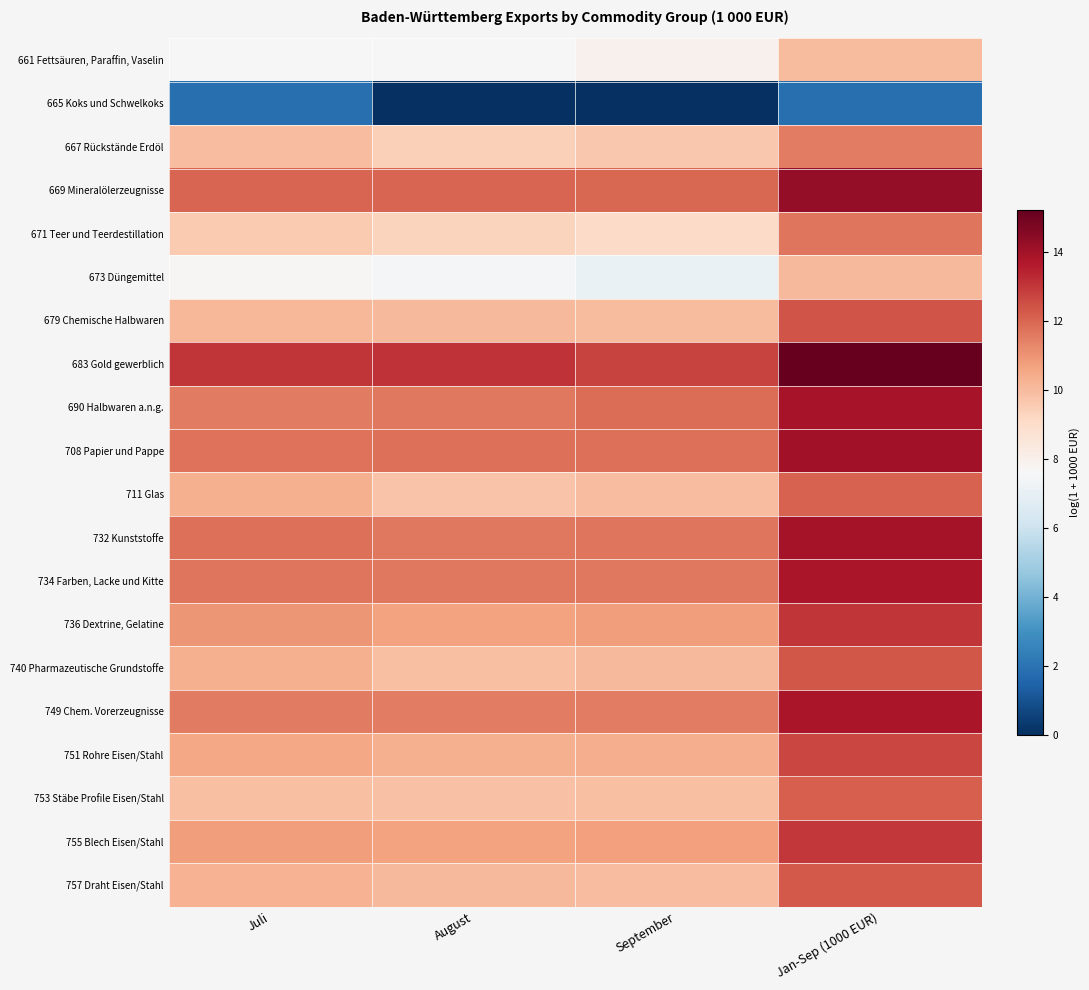

Reading left to right, list all the values displayed in this chart.

661 Fettsäuren, Paraffin, Vaselin: Juli=7.6	August=7.7	September=7.9	Jan-Sep (1000 EUR)=10.0
665 Koks und Schwelkoks: Juli=1.9	August=0.0	September=0.0	Jan-Sep (1000 EUR)=1.9
667 Rückstände Erdöl: Juli=10.0	August=9.4	September=9.7	Jan-Sep (1000 EUR)=11.5
669 Mineralölerzeugnisse: Juli=12.1	August=12.0	September=11.9	Jan-Sep (1000 EUR)=14.3
671 Teer und Teerdestillation: Juli=9.6	August=9.3	September=9.1	Jan-Sep (1000 EUR)=11.7
673 Düngemittel: Juli=7.7	August=7.5	September=7.1	Jan-Sep (1000 EUR)=10.1
679 Chemische Halbwaren: Juli=10.1	August=10.1	September=10.0	Jan-Sep (1000 EUR)=12.4
683 Gold gewerblich: Juli=13.0	August=13.1	September=12.8	Jan-Sep (1000 EUR)=15.2
690 Halbwaren a.n.g.: Juli=11.6	August=11.6	September=11.8	Jan-Sep (1000 EUR)=13.9
708 Papier und Pappe: Juli=11.7	August=11.8	September=11.8	Jan-Sep (1000 EUR)=14.0
711 Glas: Juli=10.3	August=9.8	September=9.9	Jan-Sep (1000 EUR)=12.1
732 Kunststoffe: Juli=11.8	August=11.6	September=11.7	Jan-Sep (1000 EUR)=14.0
734 Farben, Lacke und Kitte: Juli=11.7	August=11.6	September=11.6	Jan-Sep (1000 EUR)=13.8
736 Dextrine, Gelatine: Juli=11.0	August=10.7	September=10.8	Jan-Sep (1000 EUR)=13.1
740 Pharmazeutische Grundstoffe: Juli=10.3	August=9.9	September=10.1	Jan-Sep (1000 EUR)=12.3
749 Chem. Vorerzeugnisse: Juli=11.6	August=11.5	September=11.5	Jan-Sep (1000 EUR)=13.8
751 Rohre Eisen/Stahl: Juli=10.5	August=10.3	September=10.4	Jan-Sep (1000 EUR)=12.7
753 Stäbe Profile Eisen/Stahl: Juli=9.9	August=9.9	September=9.9	Jan-Sep (1000 EUR)=12.2
755 Blech Eisen/Stahl: Juli=10.8	August=10.7	September=10.7	Jan-Sep (1000 EUR)=13.0
757 Draht Eisen/Stahl: Juli=10.3	August=10.1	September=9.9	Jan-Sep (1000 EUR)=12.3